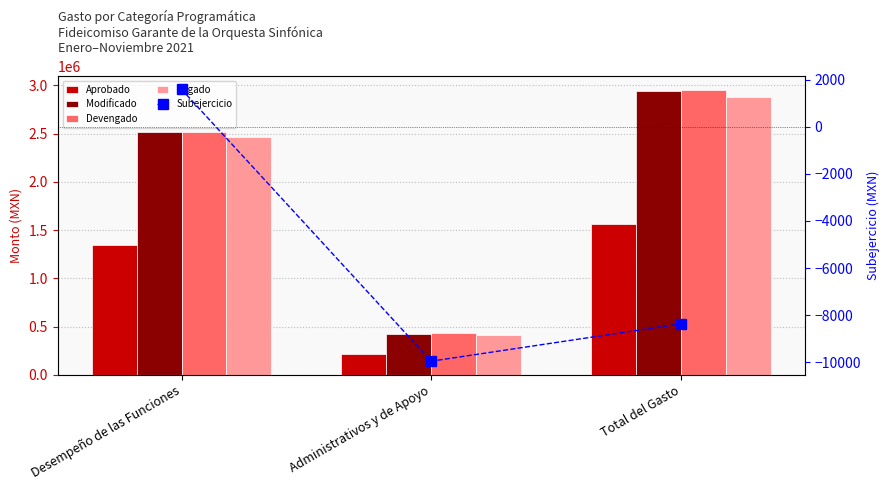

Which category has the lowest value across all series?

Administrativos y de Apoyo